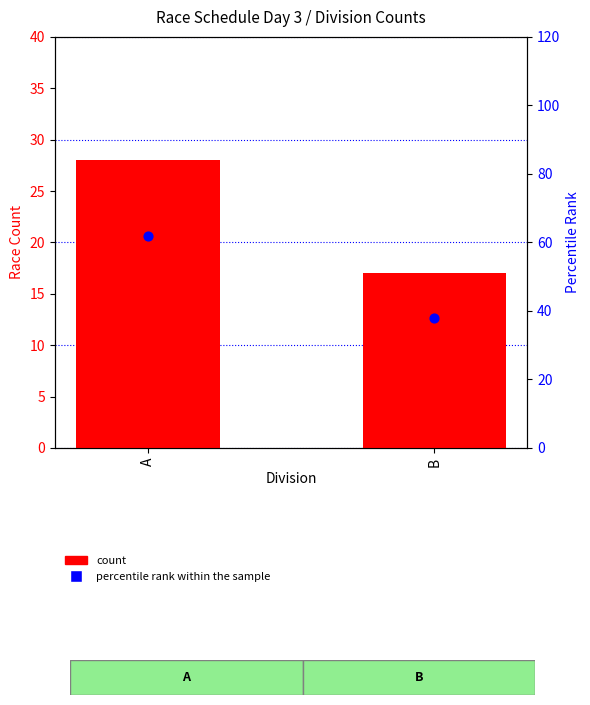

Which series has the largest total across all categories?

percentile rank within the sample